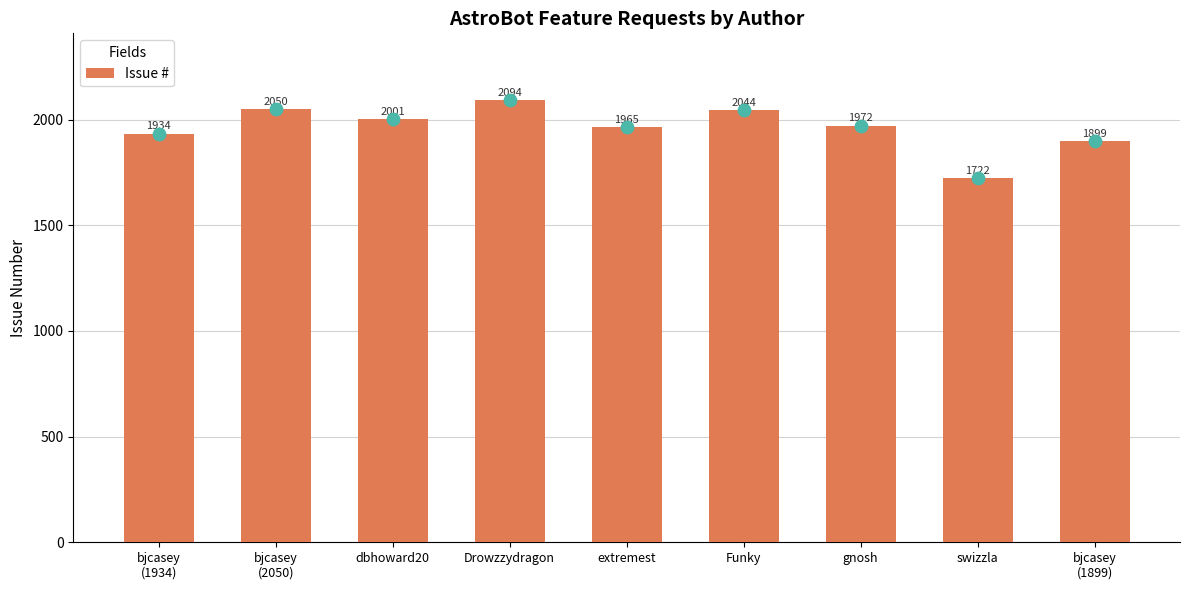

Approximately how many times larger is the value at bjcasey
(2050) compared to Funky?

1.0